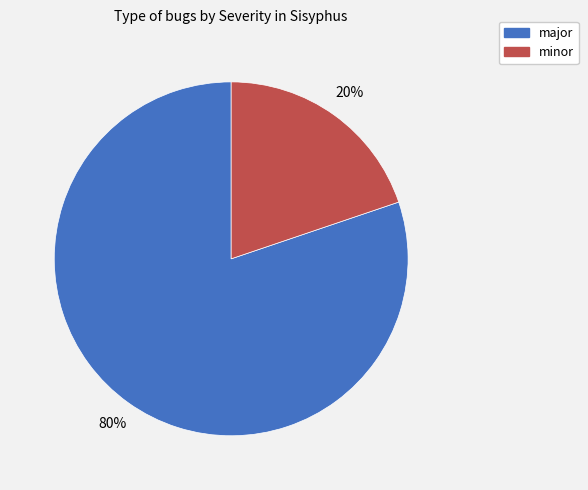

Count the number of slices in the pie.

2